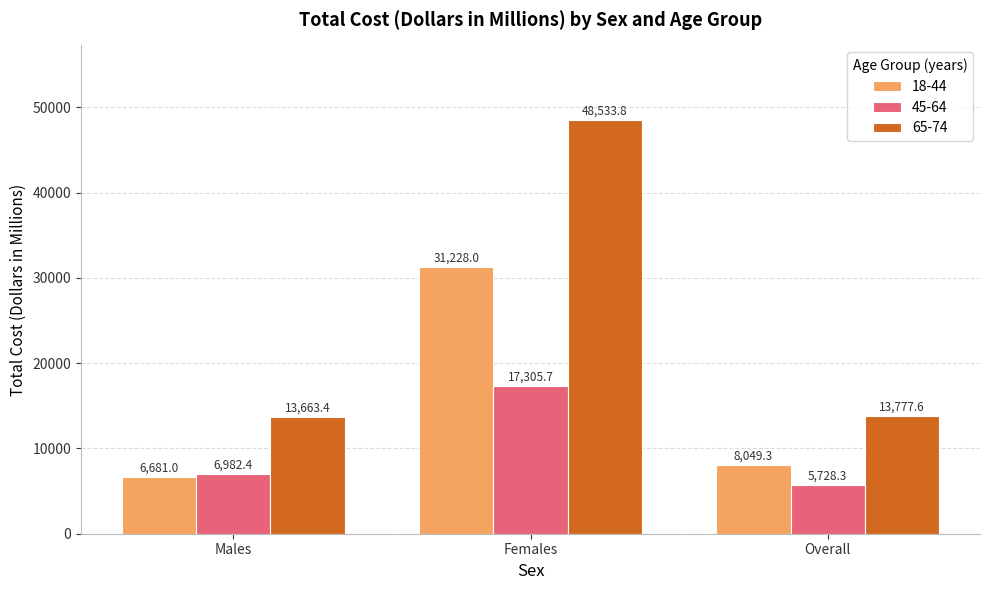

Rank the categories by 18-44 value from highest to lowest.

Females, Overall, Males